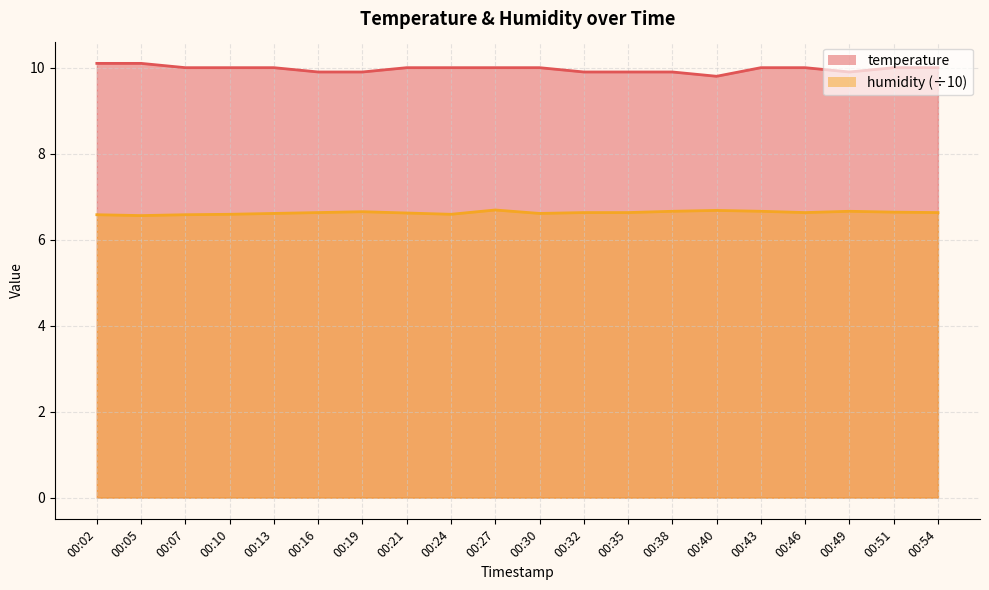

Reading left to right, transcribe all the data shown in this chart.

temperature: 10.1	10.1	10.0	10.0	10.0	9.9	9.9	10.0	10.0	10.0	10.0	9.9	9.9	9.9	9.8	10.0	10.0	9.9	10.0	10.0
humidity: 6.6	6.6	6.6	6.6	6.6	6.6	6.7	6.6	6.6	6.7	6.6	6.6	6.6	6.7	6.7	6.7	6.6	6.7	6.6	6.6